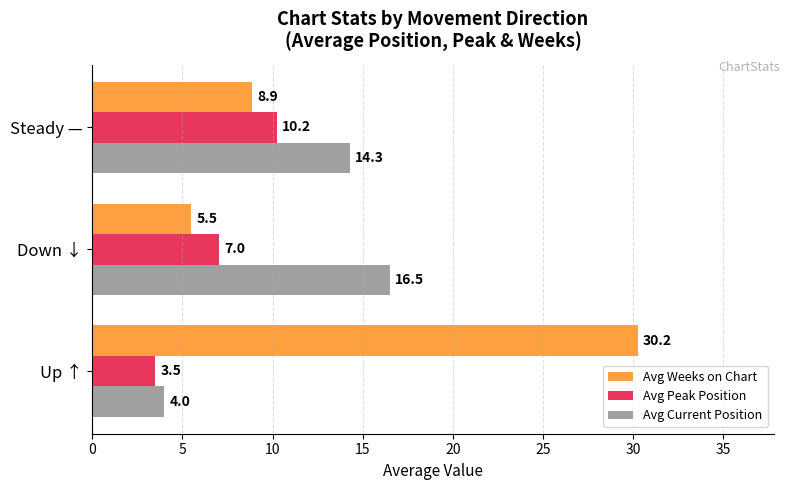

Which series has the largest range (max minus min)?

Avg Weeks on Chart